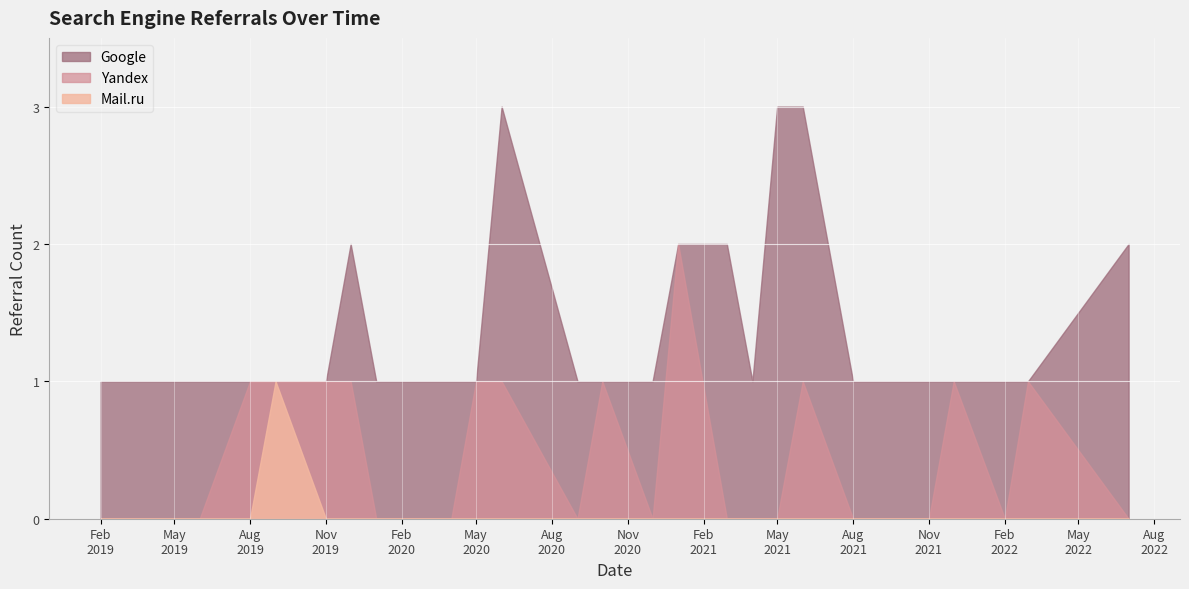

What is the highest value of the Google series?

3